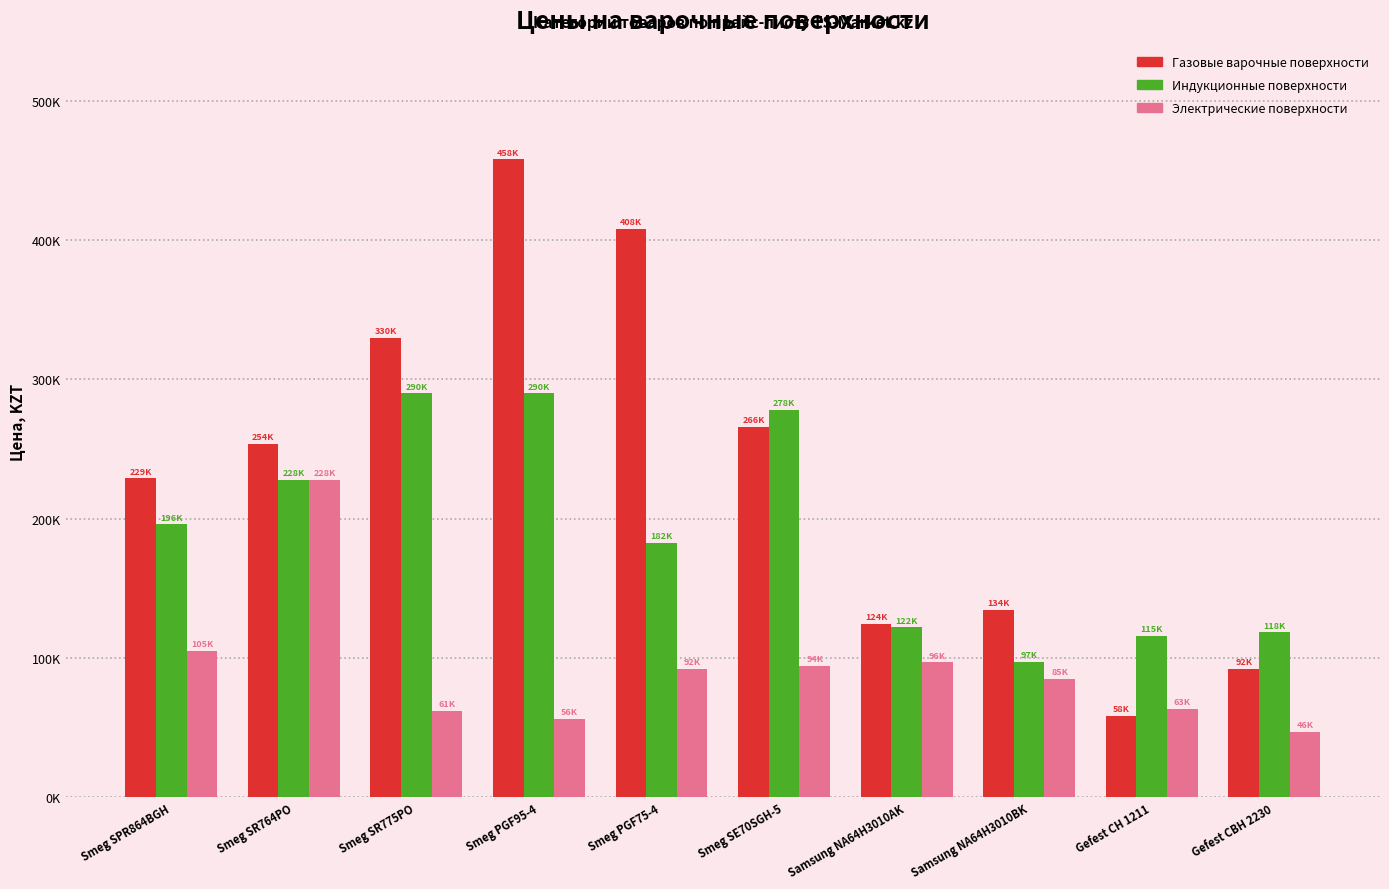

What is the difference between the Индукционные поверхности values at Smeg SR775PO and Smeg SPR864BGH?

94000